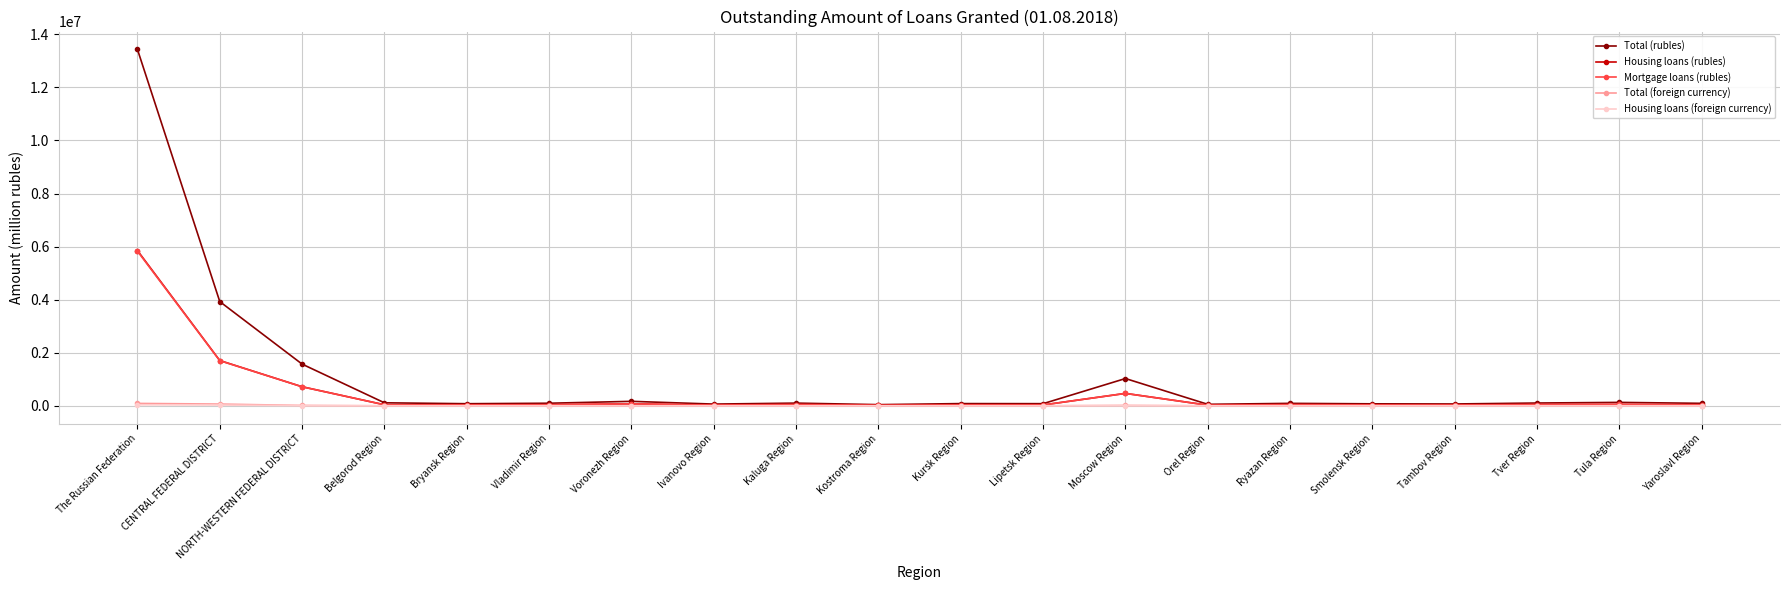

True or false: Housing loans (foreign currency) has more than 0 interior local peaks.

True